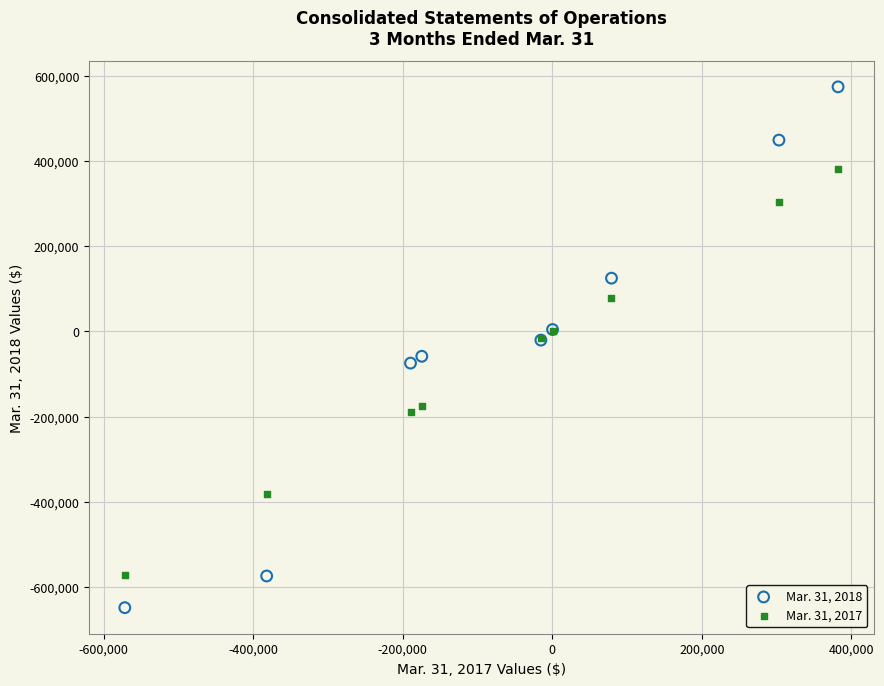

Which series reaches the minimum Y coordinate?

Mar. 31, 2018